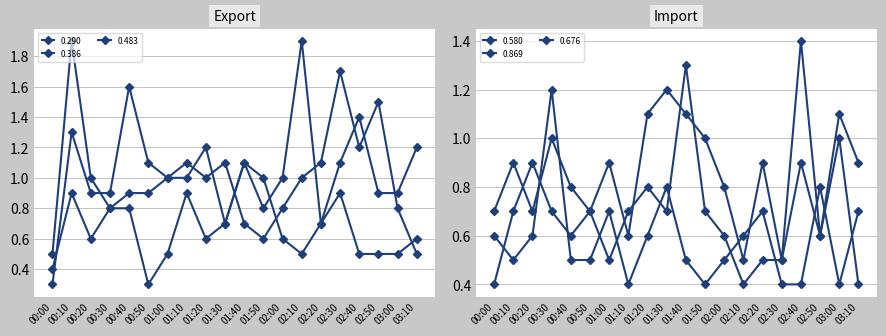

Which series has the largest total across all categories?

0.386